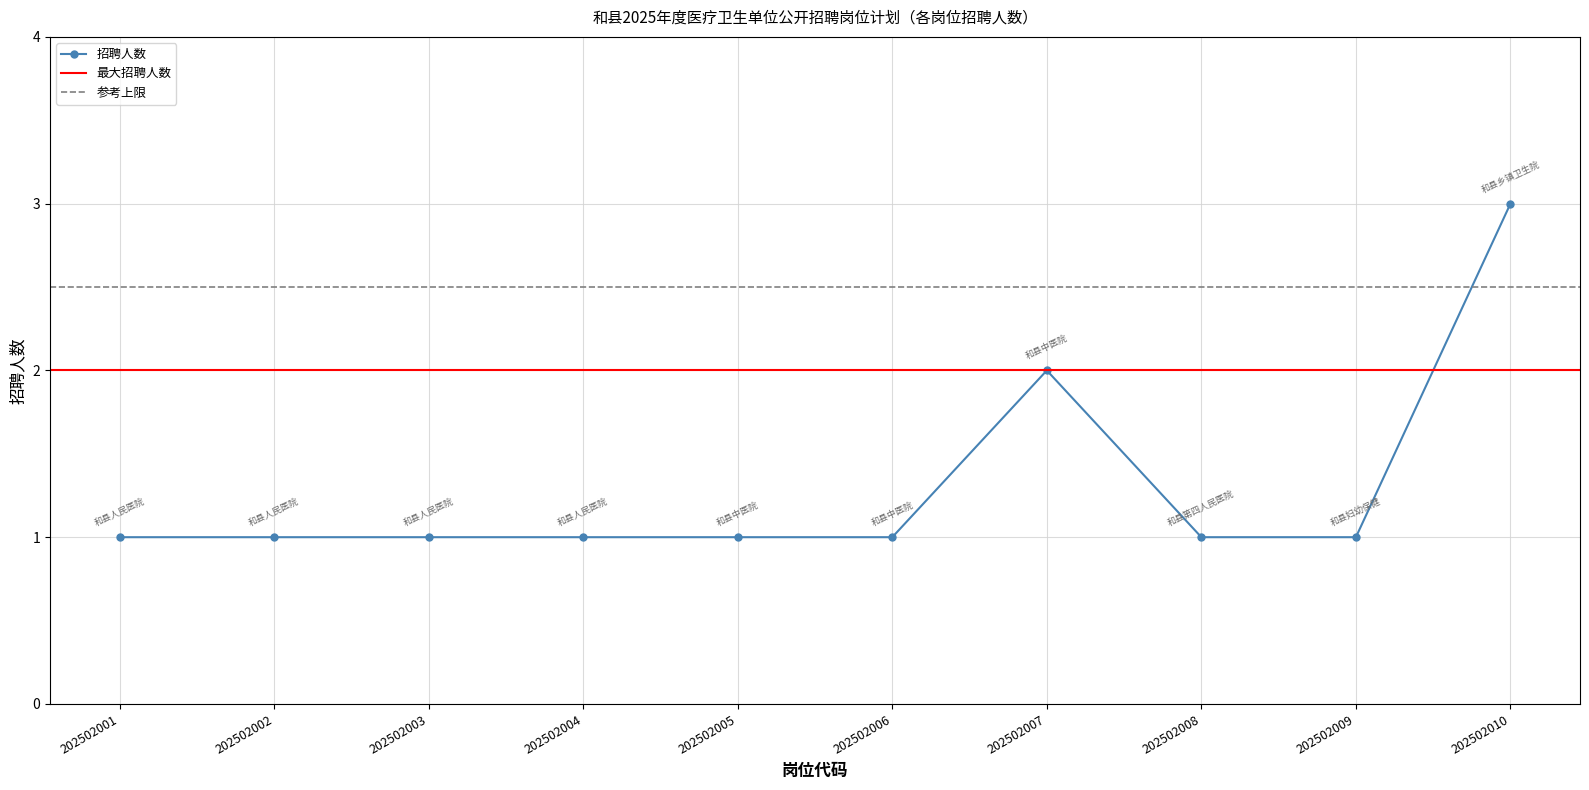

Is this an area chart (filled region under the line)?

No